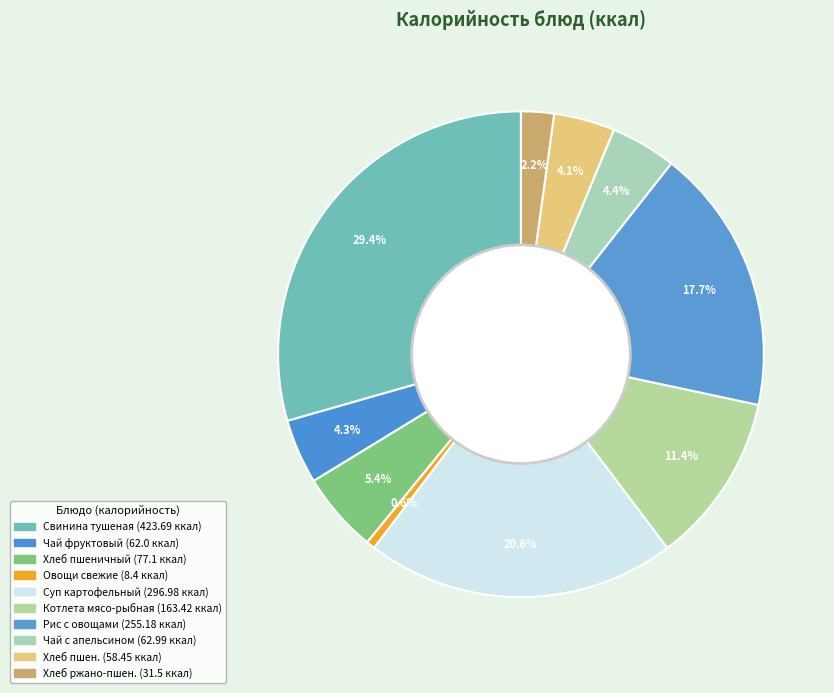

How many segments does this pie chart have?

10